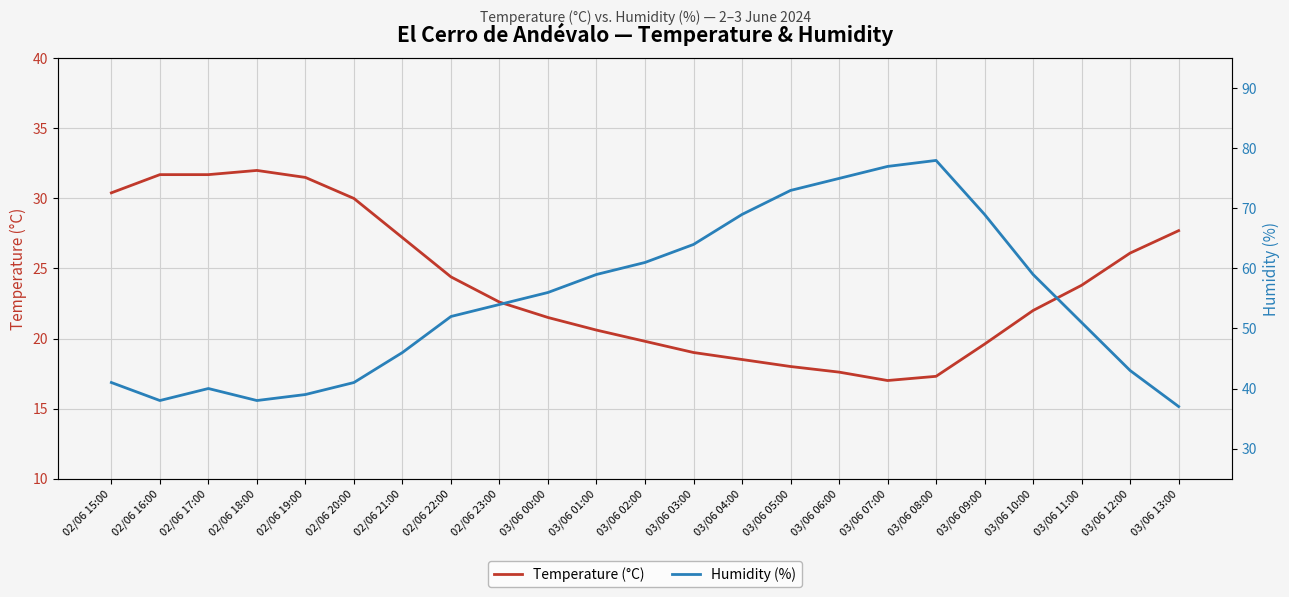

At which category does Humidity (%) reach its first local peak?

02/06 17:00